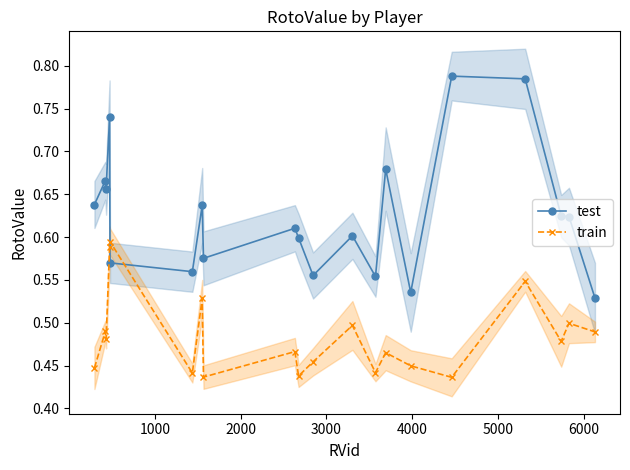

What are all the series names shown in the legend?

test, train